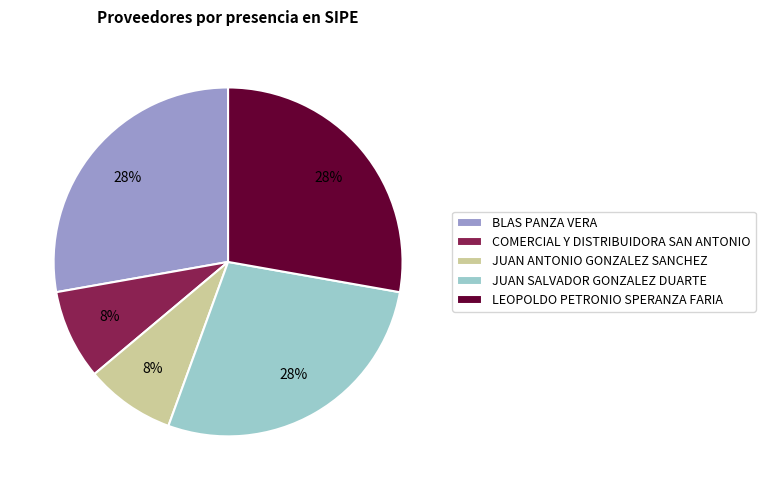

To the nearest percent, what portion does BLAS PANZA VERA represent?

28%